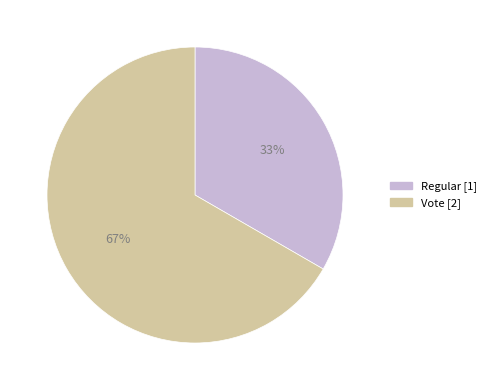

To the nearest percent, what portion does Vote represent?

67%